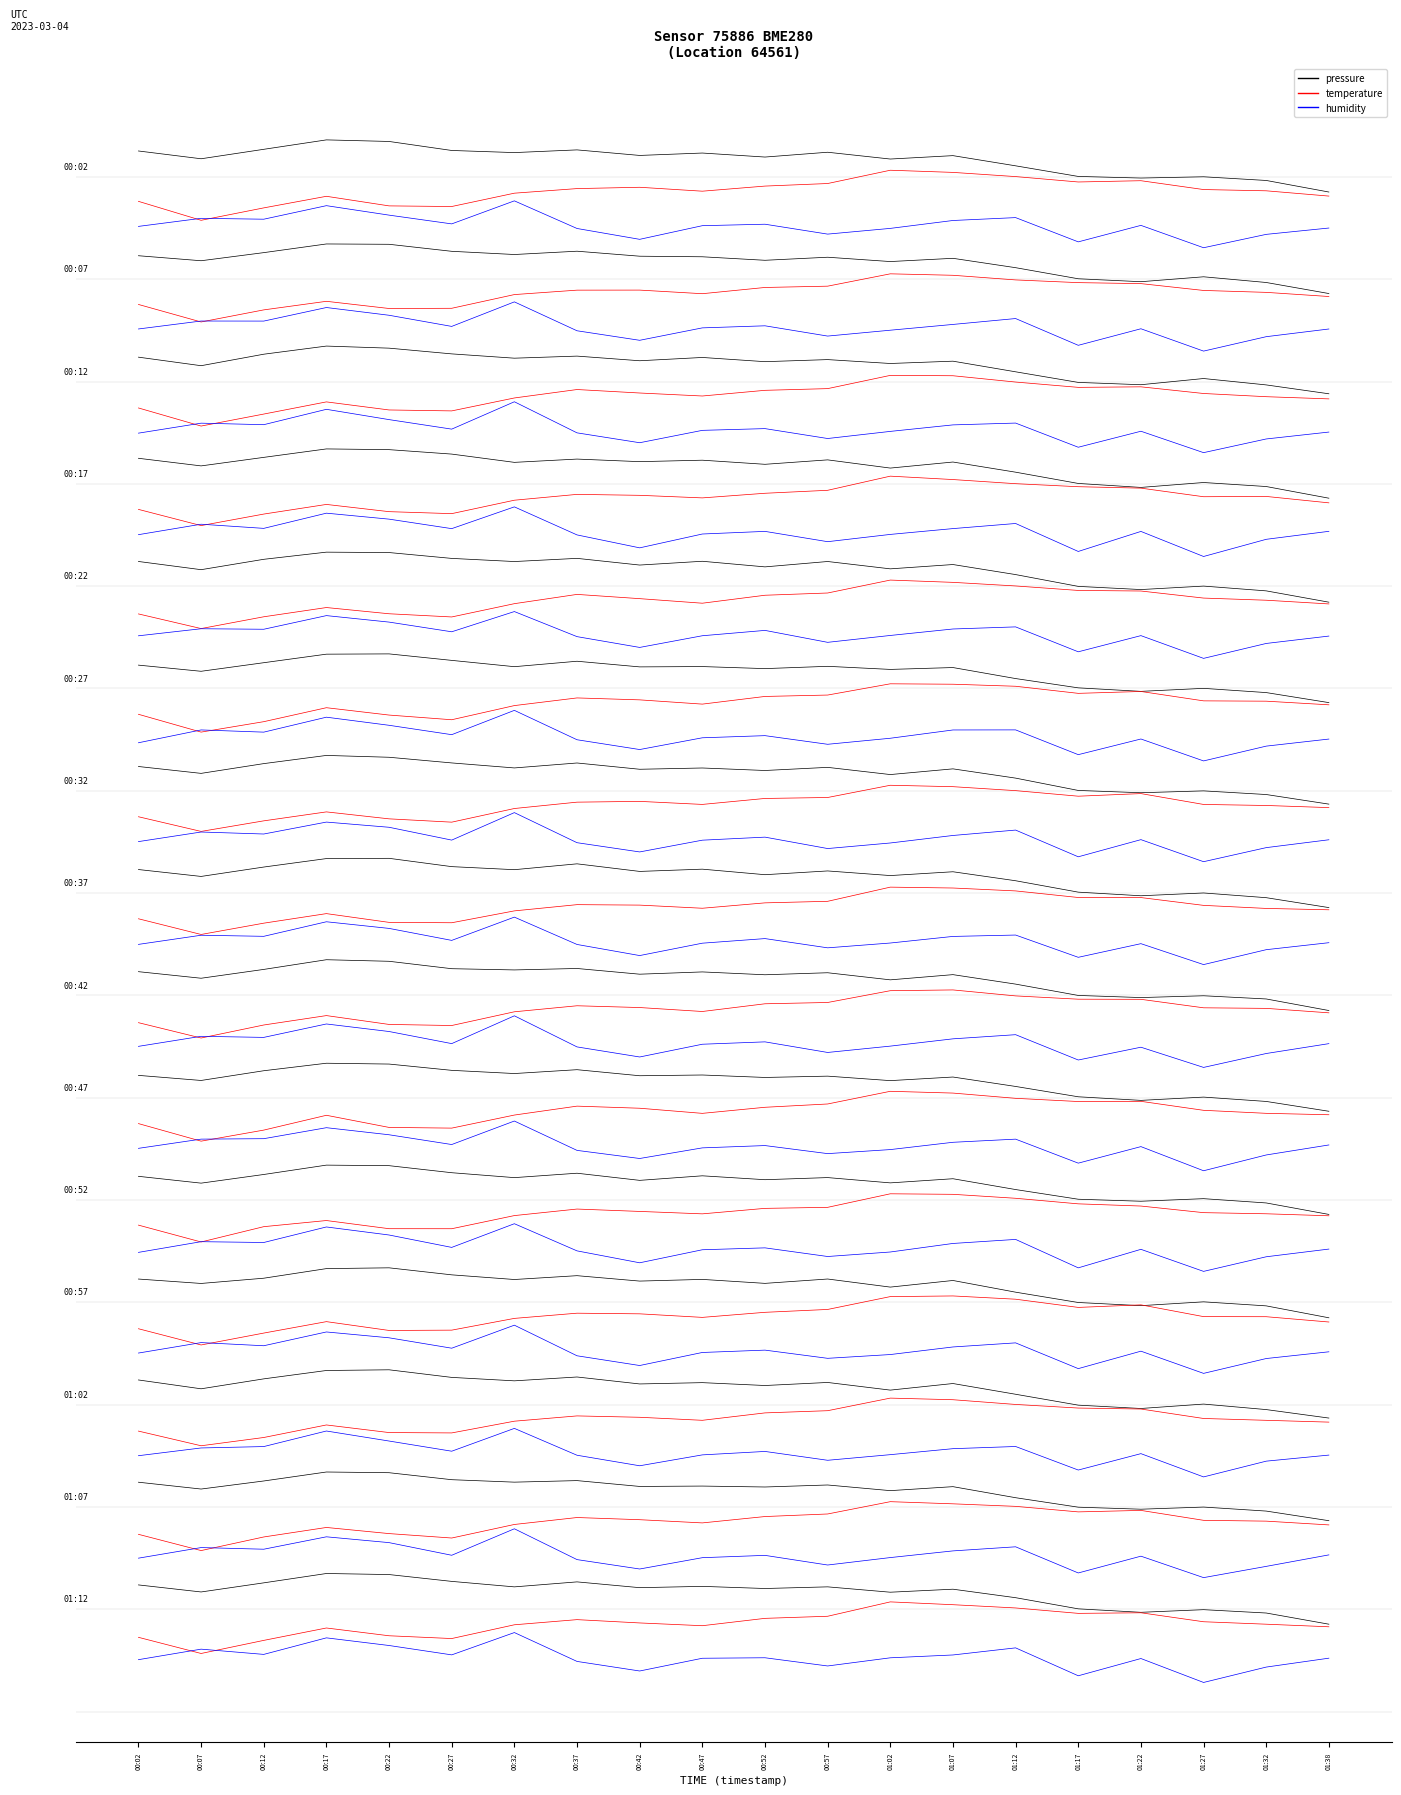

Is it true that pressure equals 0.7 at 00:17?

True